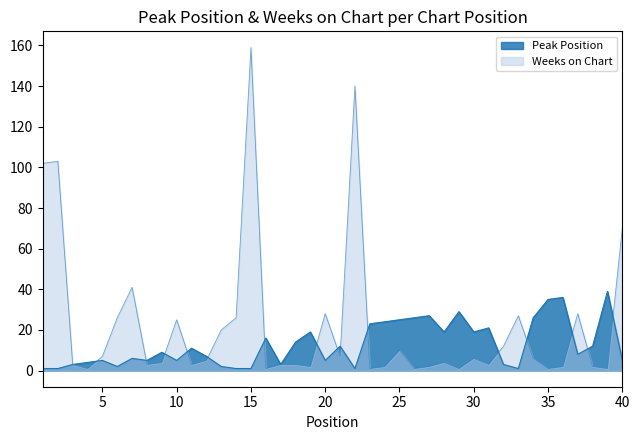

What is the average value of the Weeks on Chart series?

22